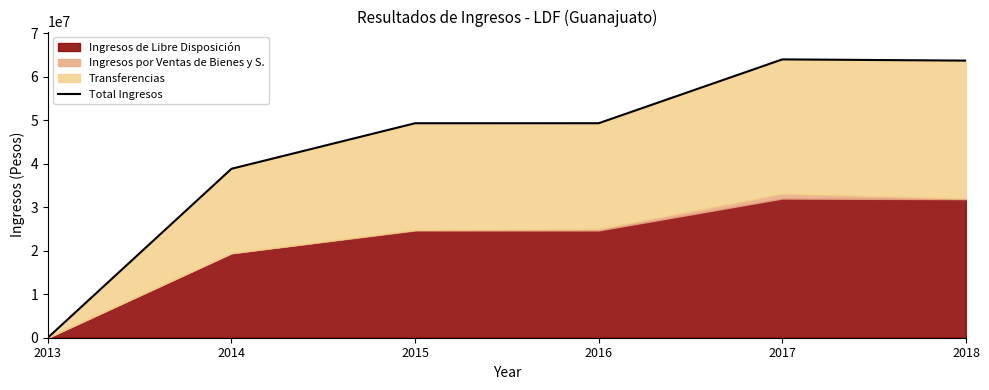

What is the sum of the values at 2015 and 2018?

112956314.4